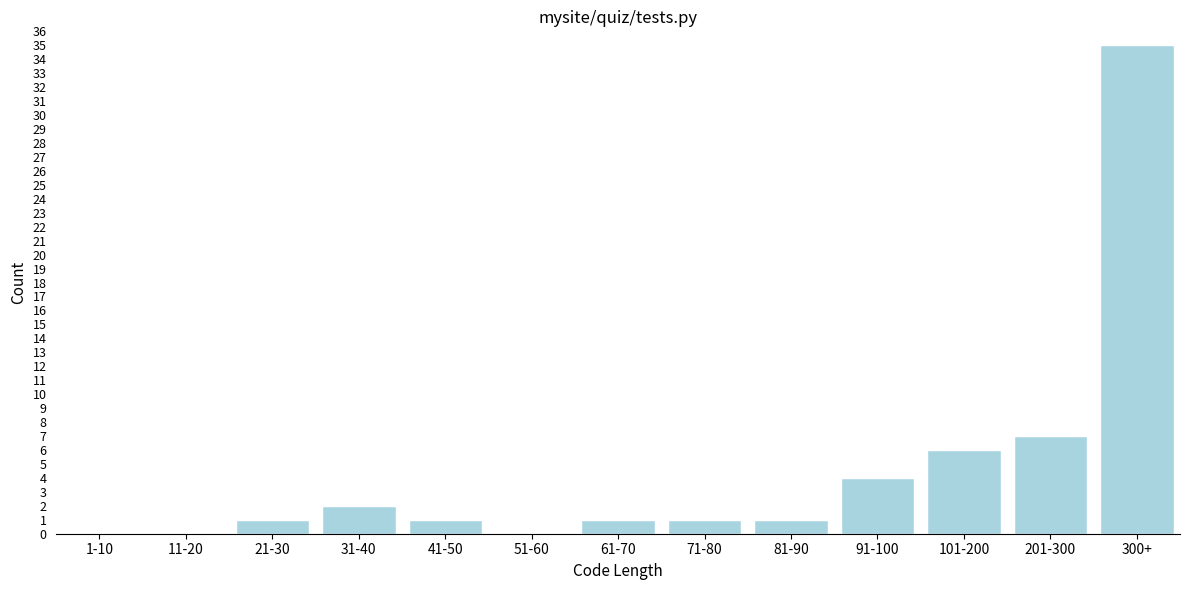

Reading left to right, list all the values displayed in this chart.

1-10=0	11-20=0	21-30=1	31-40=2	41-50=1	51-60=0	61-70=1	71-80=1	81-90=1	91-100=4	101-200=6	201-300=7	300+=35